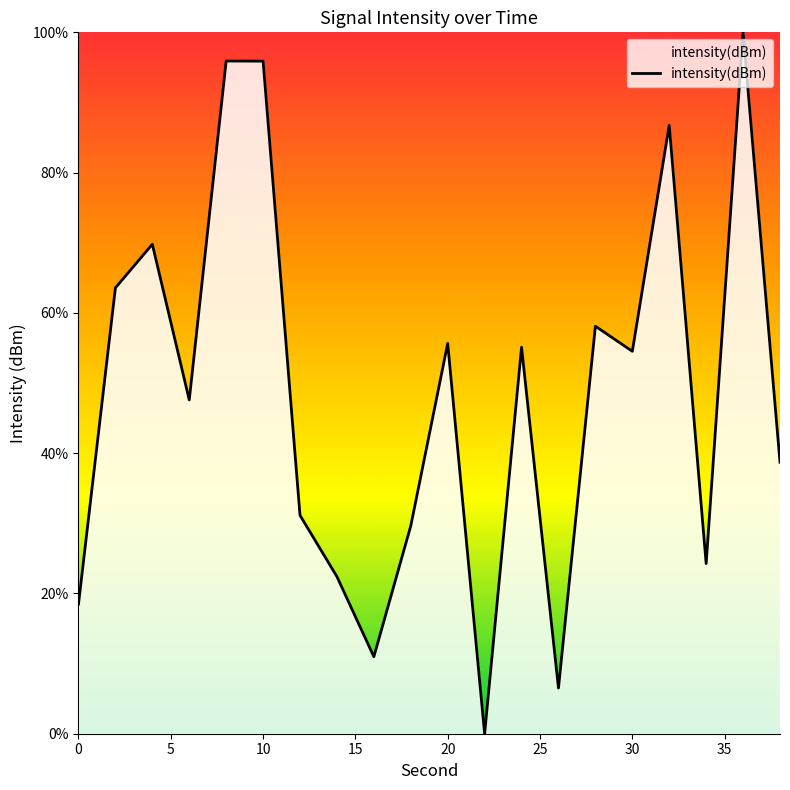

How many lines are shown in the chart?

1